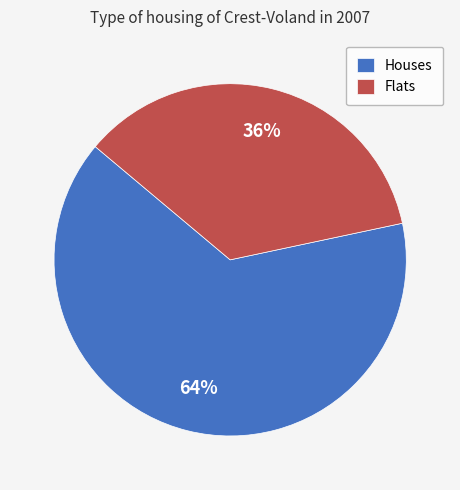

The Houses slice represents 59% of the pie. True or false?

False